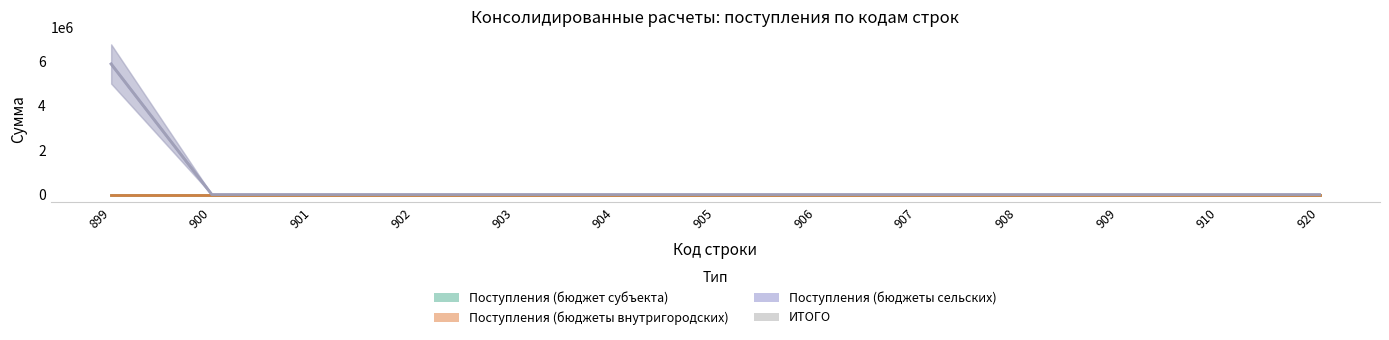

True or false: ИТОГО has more than 0 interior local peaks.

False